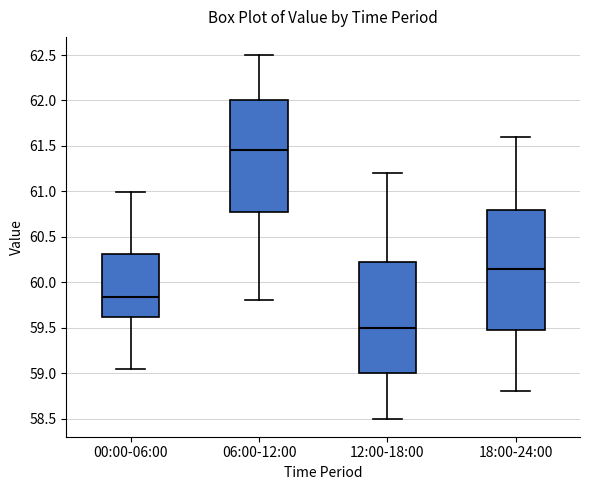

Which box has the highest median line?

06:00-12:00